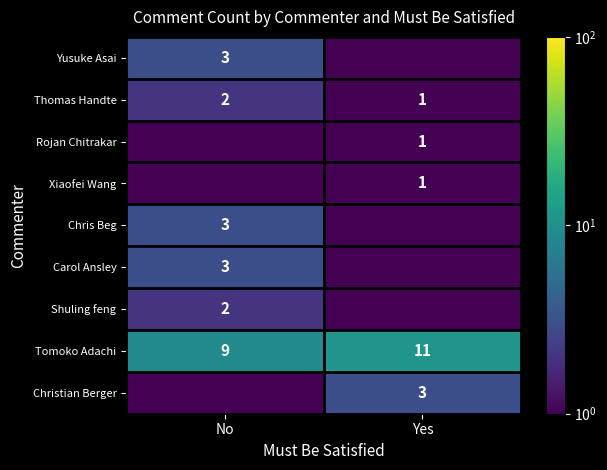

Between No and Yes, which series saw the biggest shift?

Yusuke Asai